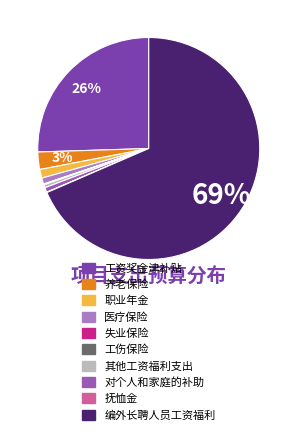

To the nearest percent, what portion does 职业年金 represent?

1%